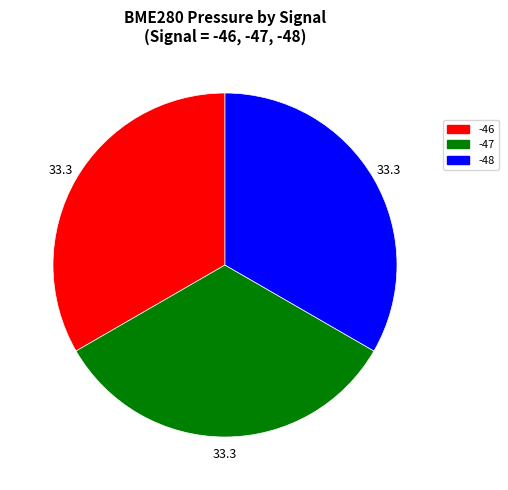

How many slices are in this pie chart?

3